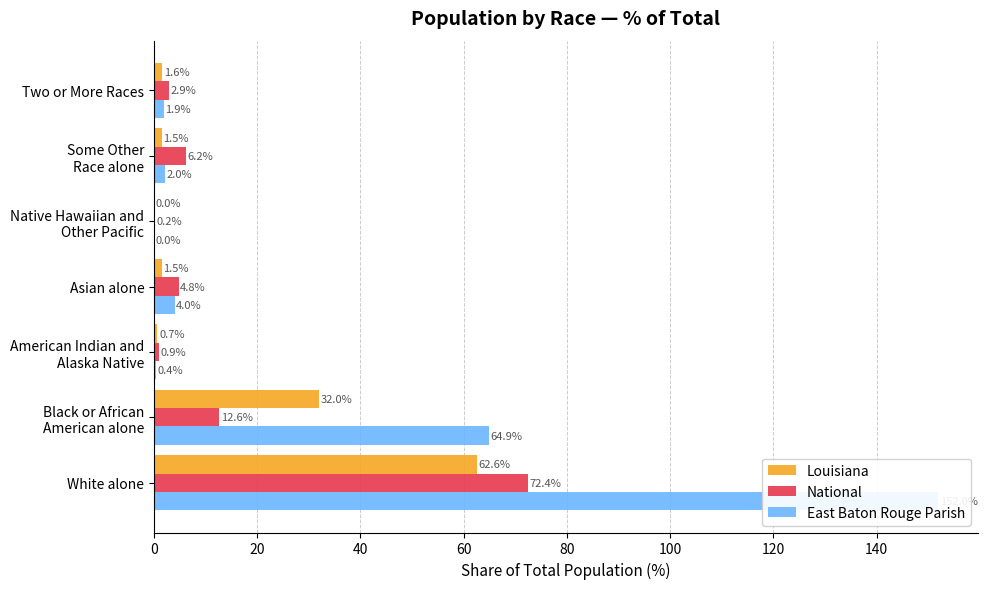

What is the difference between the Louisiana values at White alone and American Indian and Alaska Native?

61.9